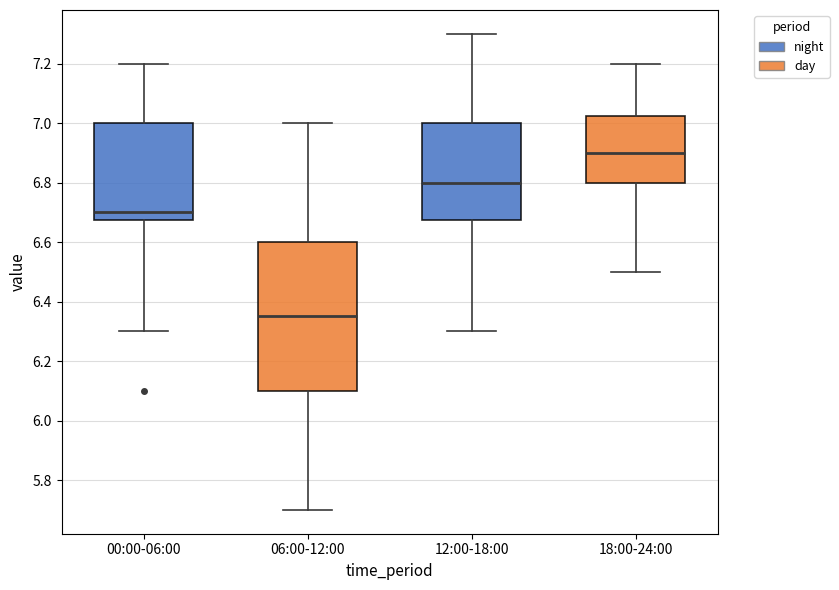

Reading left to right, read every box against the y-axis: the position of its median line, the range the box covers, and the ends of its whiskers. The values are not printed on the chart, so give them approximately, as read against the axis.

00:00-06:00: median 6.70, box 6.68 to 7.00, whiskers 6.30 to 7.20
06:00-12:00: median 6.36, box 6.10 to 6.60, whiskers 5.70 to 7.00
12:00-18:00: median 6.80, box 6.68 to 7.00, whiskers 6.30 to 7.30
18:00-24:00: median 6.90, box 6.80 to 7.02, whiskers 6.50 to 7.20